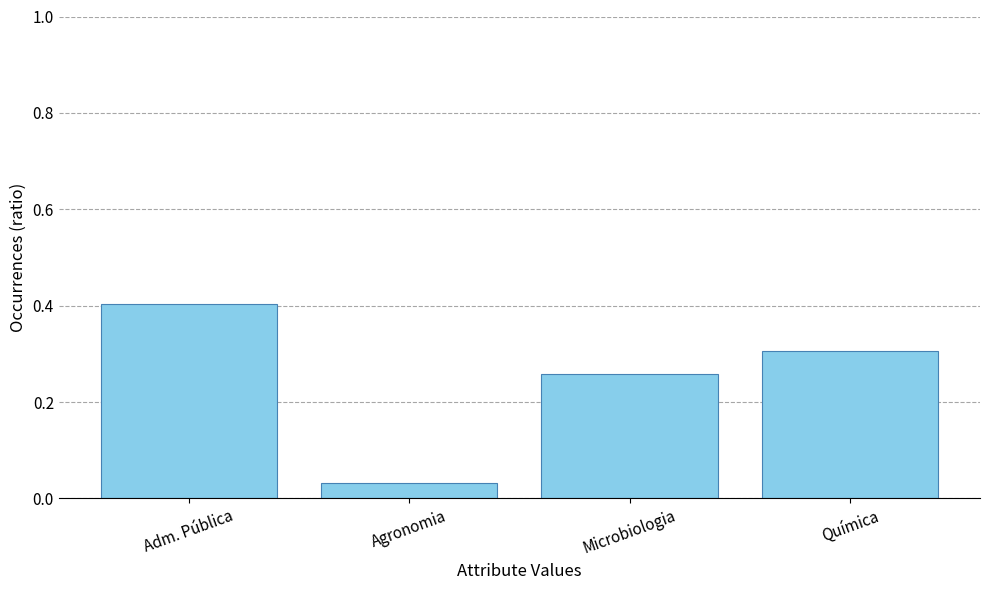

Is it true that the value at Adm. Pública is 0.4?

True